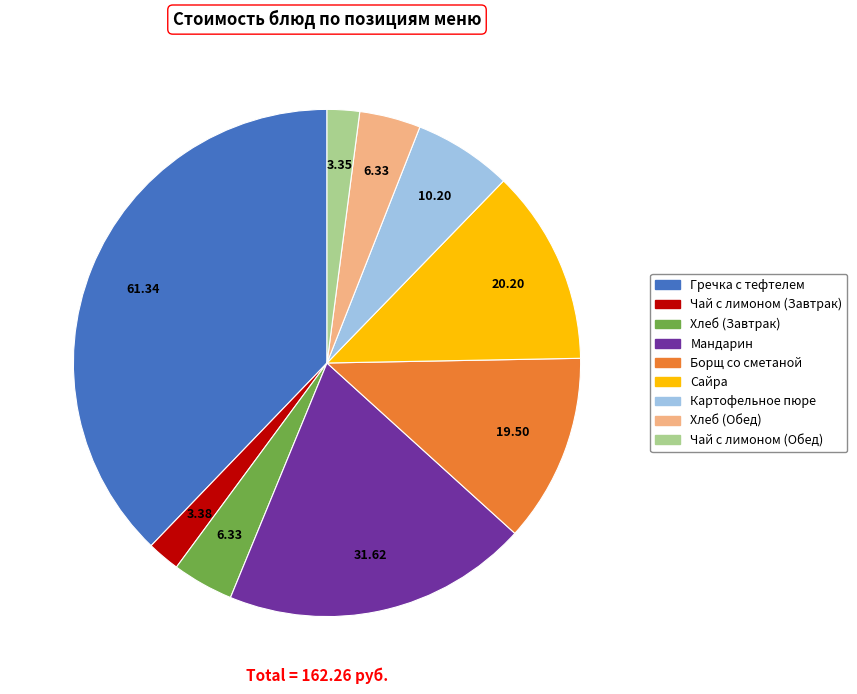

Approximately how many times larger is the value at Мандарин compared to Чай с лимоном (Обед)?

9.4